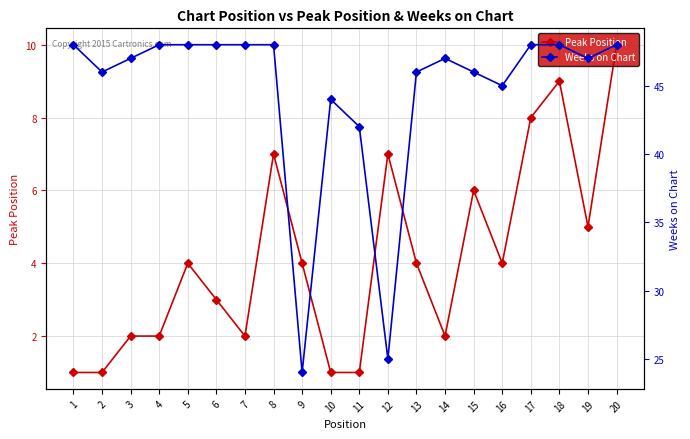

The value of Peak Position at 10 is 1. True or false?

True